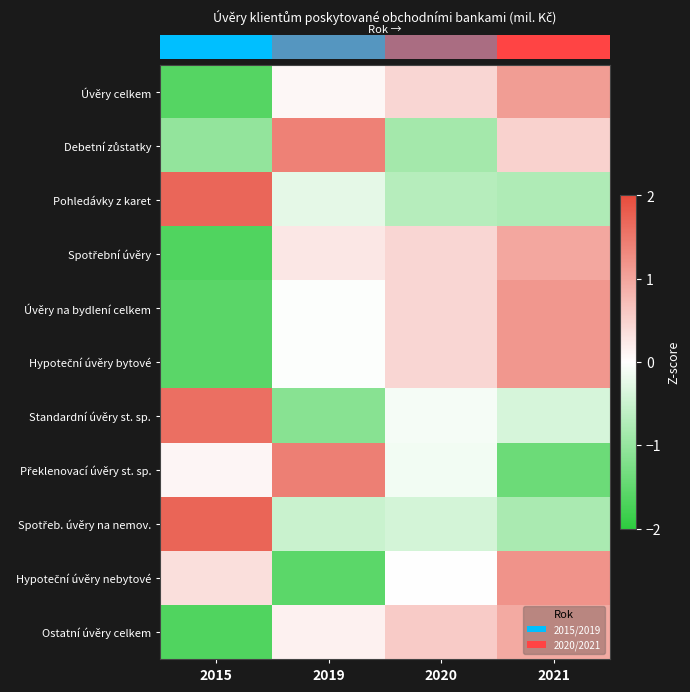

What is the minimum value shown in the chart?

-1.7